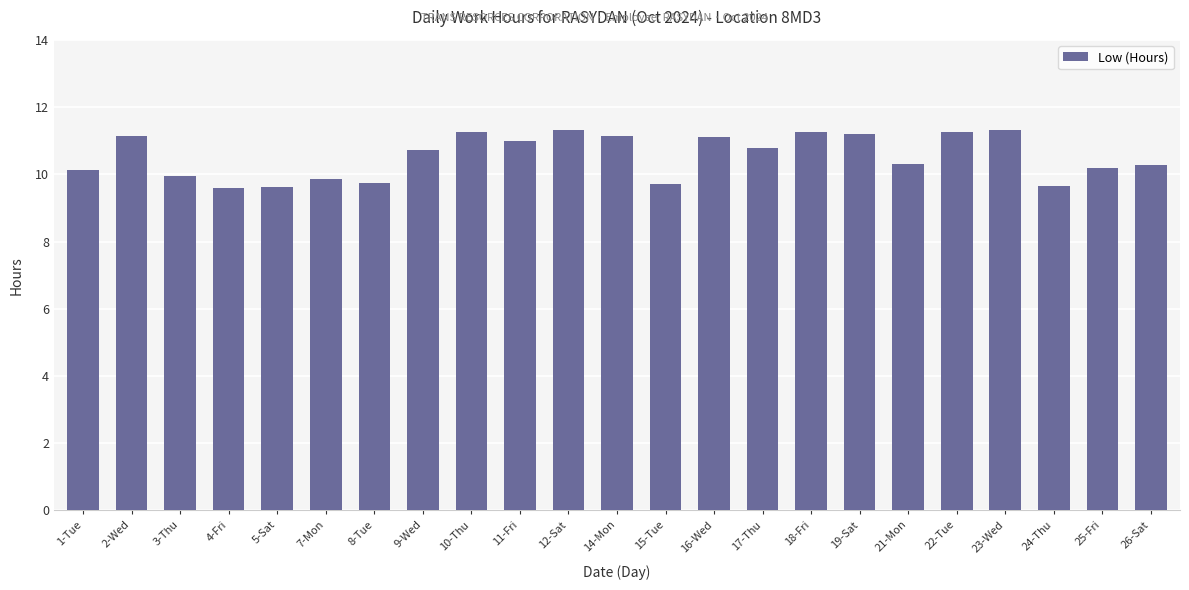

What is the ratio of the value at 5-Sat to the value at 11-Fri?

0.9